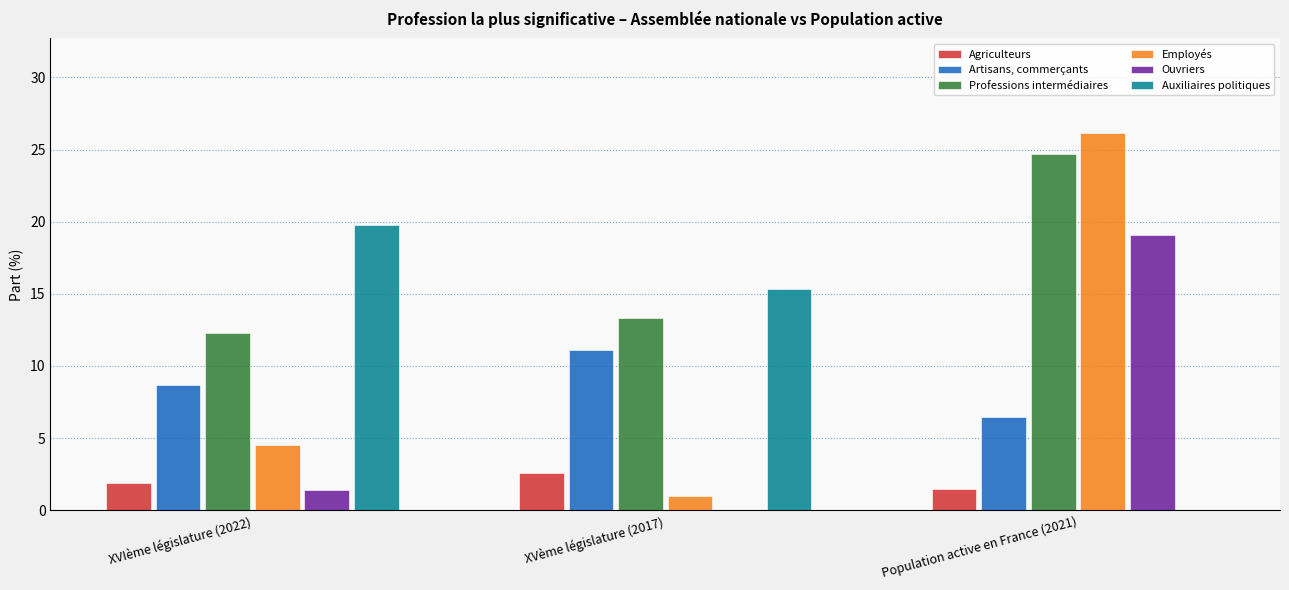

Which series changed the most between XVème législature (2017) and Population active en France (2021)?

Employés